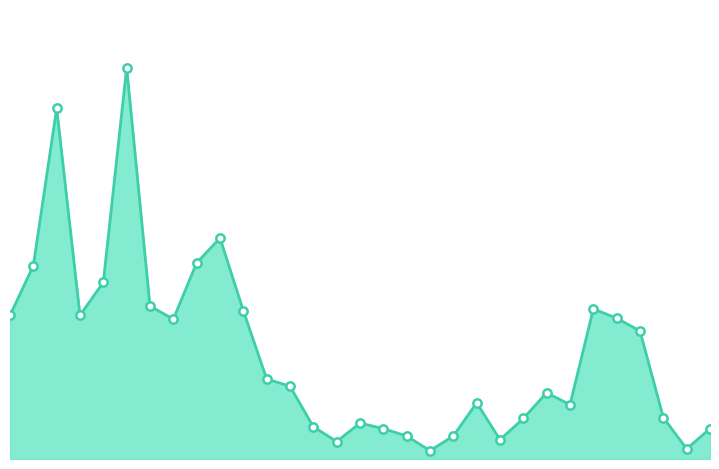

At which label does the data first exceed 79?

1976